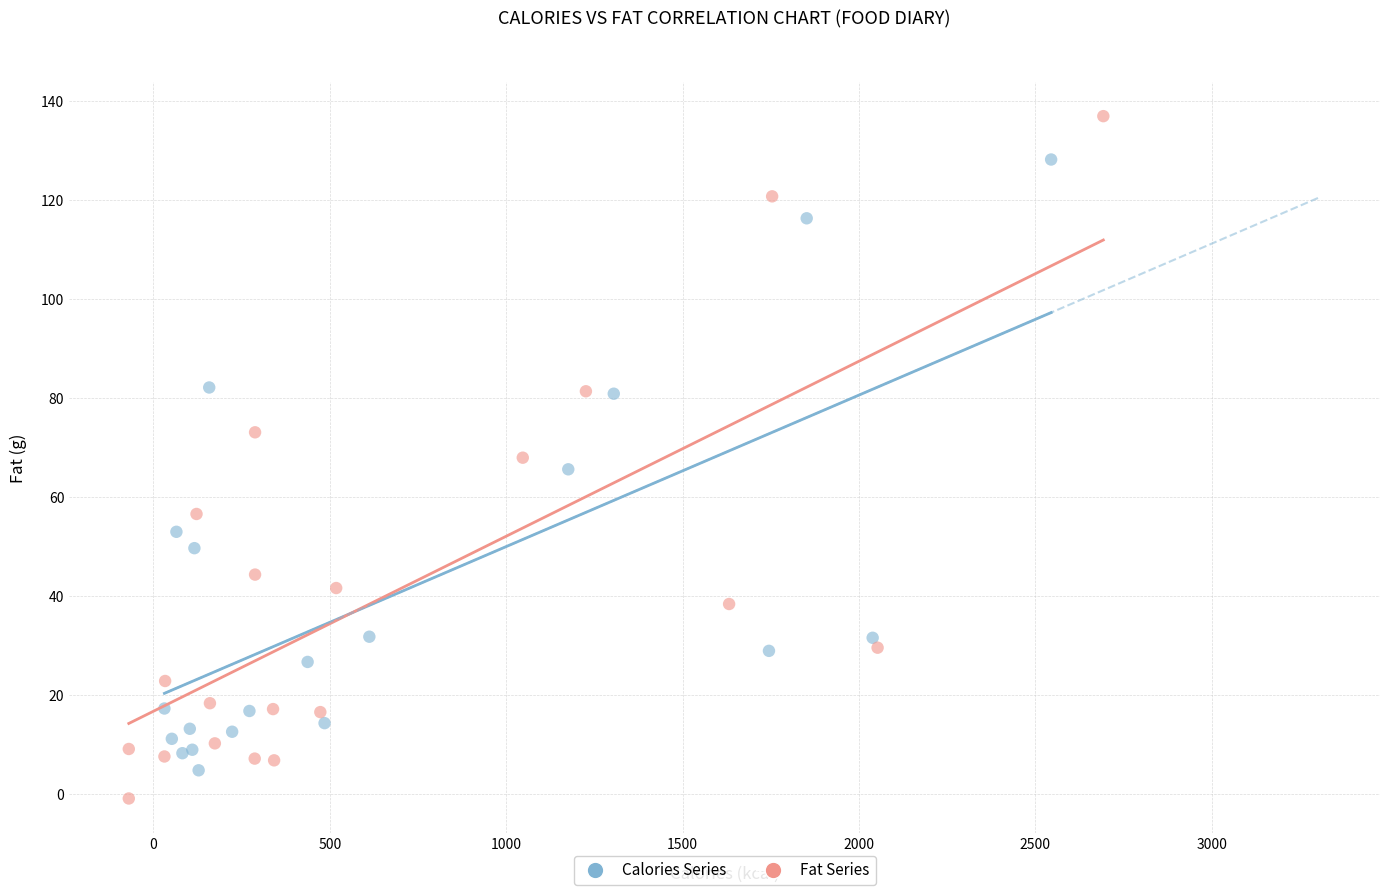

What are all the series names shown in the legend?

Calories Series, Fat Series